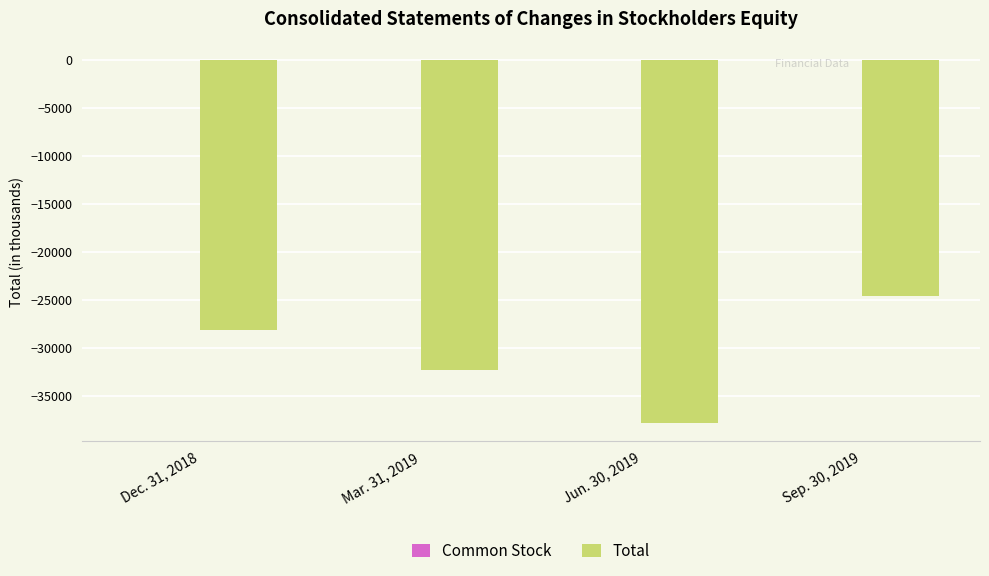

Is it true that Total equals -32360 at Mar. 31, 2019?

True